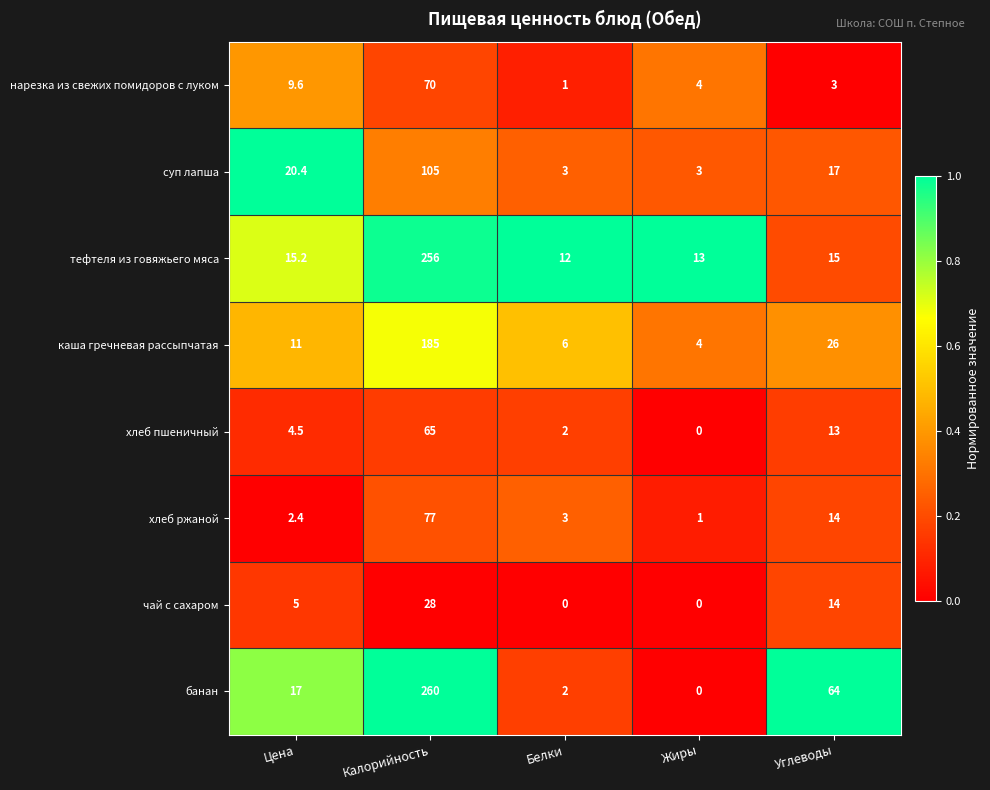

Which series has the largest range (max minus min)?

банан